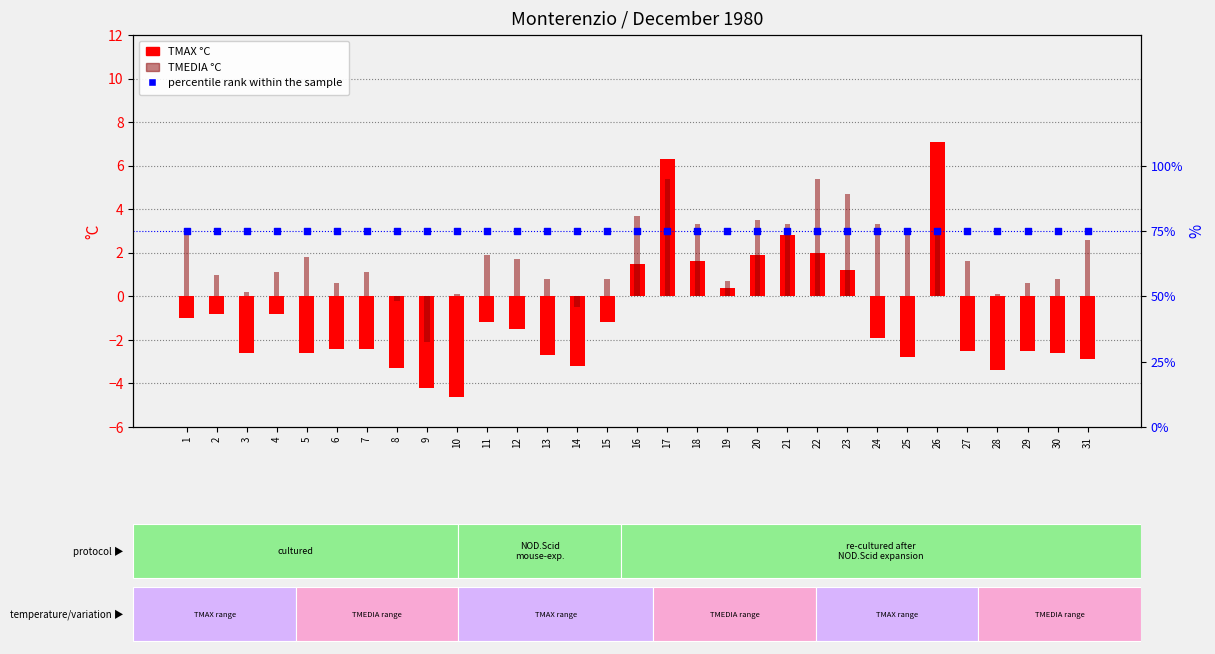

Which series reaches the maximum Y coordinate?

percentile rank within the sample